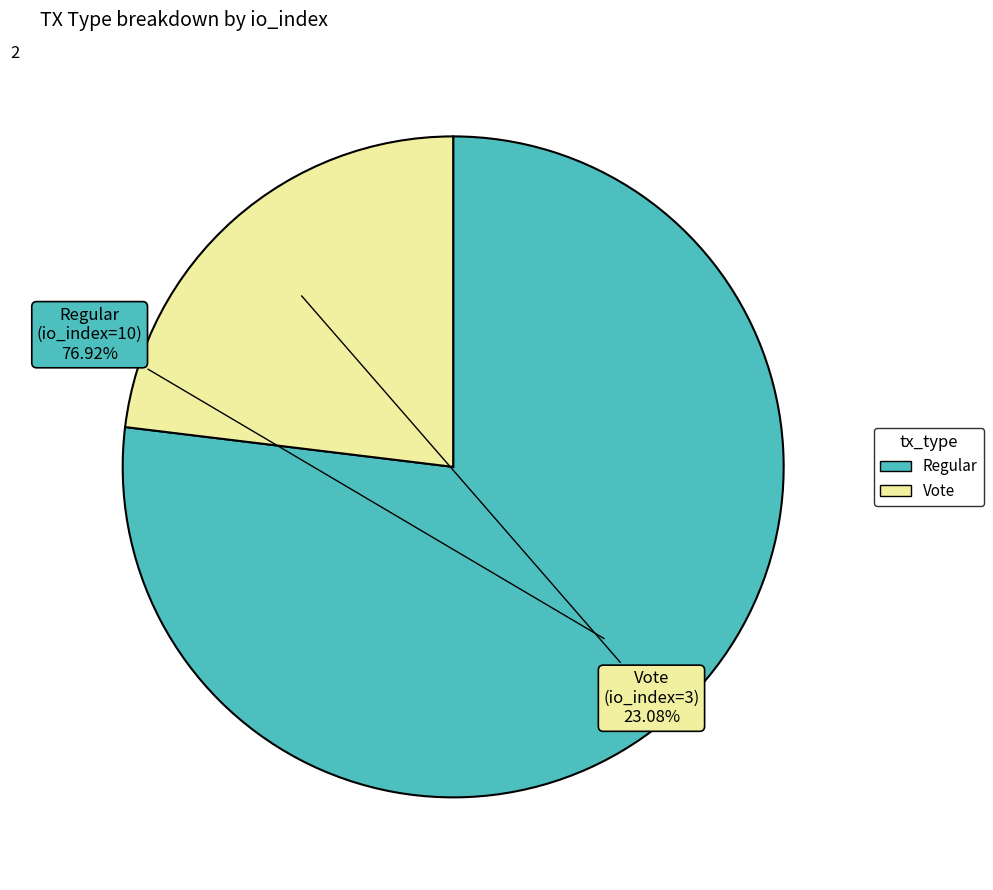

Does any single category account for the majority?

Yes